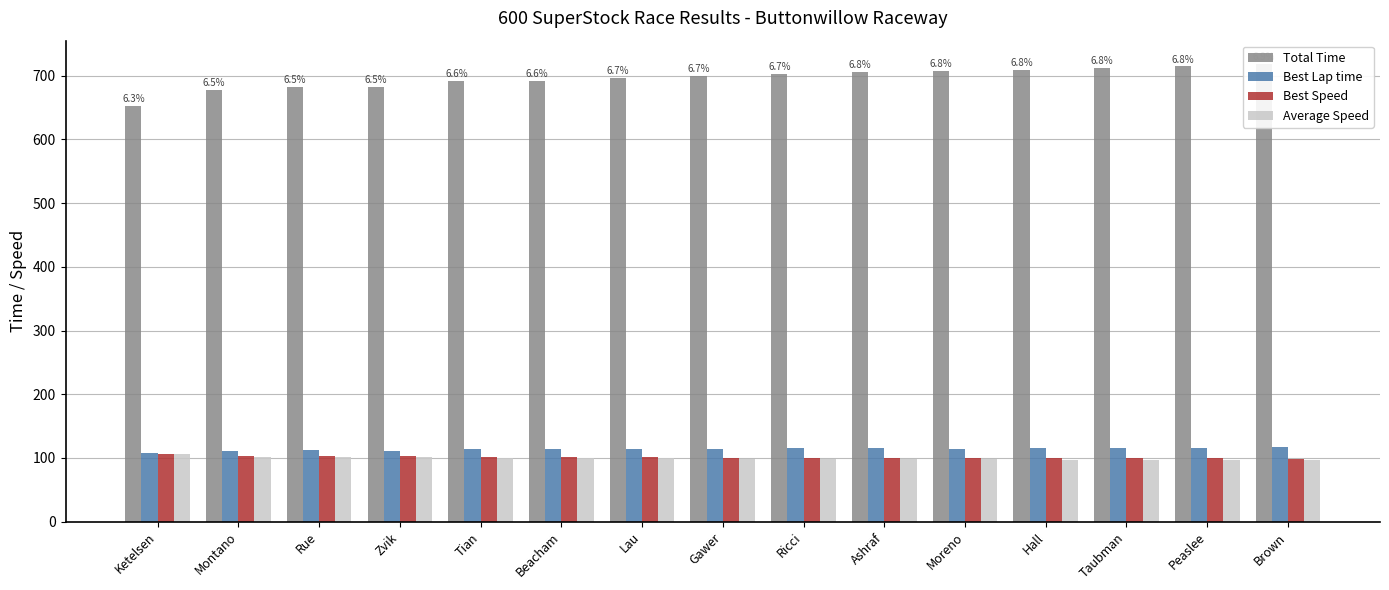

Reading left to right, extract all data points from this chart.

Total Time: 652.9	677.7	682.5	682.8	691.7	692.3	695.8	699.1	702.1	706.5	706.8	708.5	712.2	714.6	719.1
Best Lap time: 107.7	111.4	112.5	111.5	114.0	113.9	114.0	114.7	115.1	115.9	114.6	115.9	116.1	115.1	117.6
Best Speed: 107.0	103.4	102.4	103.4	101.1	101.1	101.1	100.4	100.1	99.4	100.6	99.4	99.2	100.1	98.0
Average Speed: 105.9	102.0	101.3	101.2	99.9	99.8	99.3	98.9	98.4	97.8	97.8	97.6	97.0	96.7	96.1